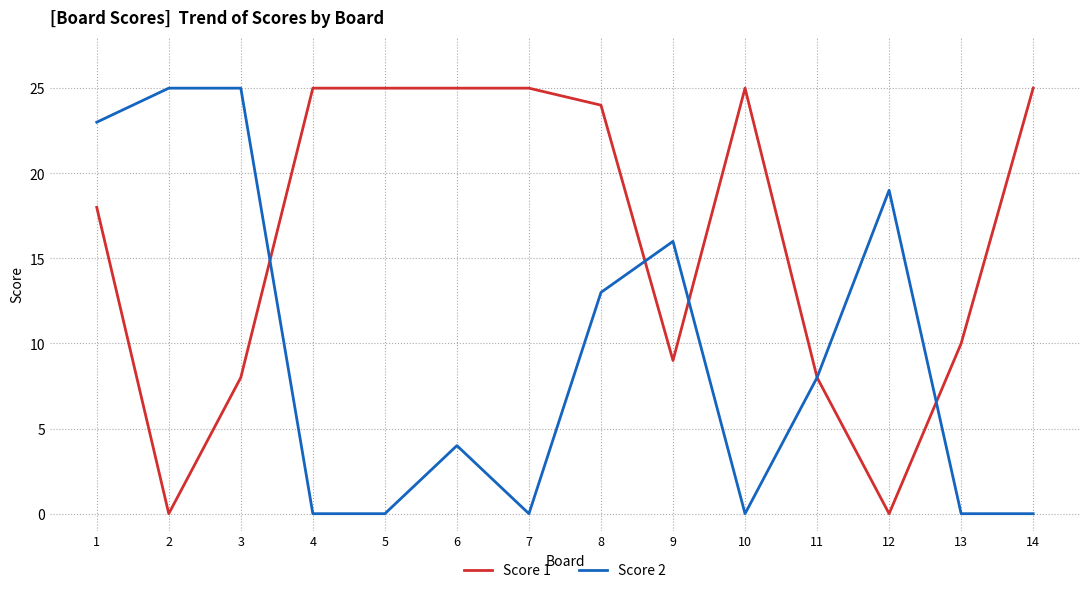

At which label is Score 2 closest to 12?

8